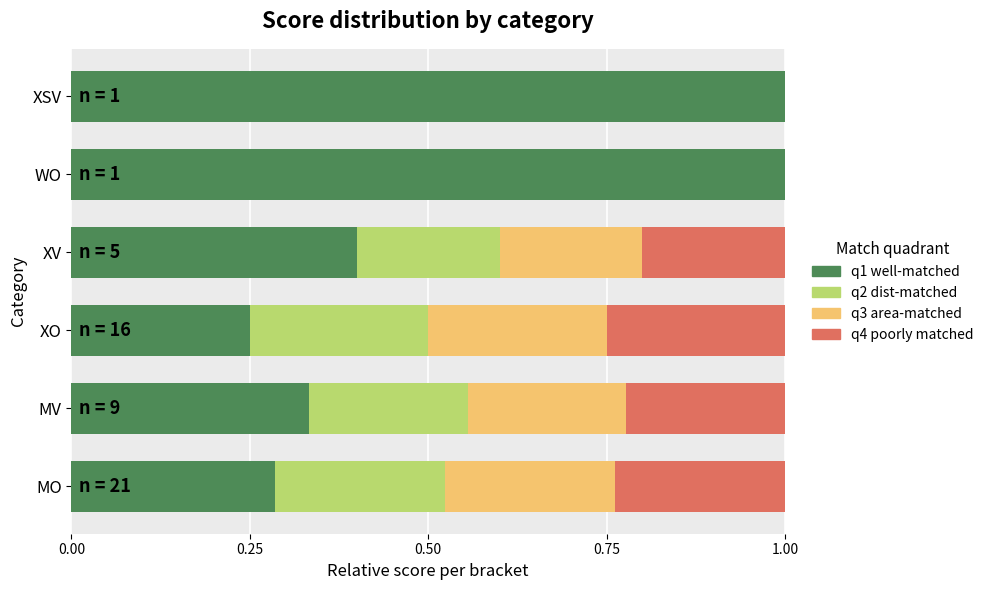

What is the total value across all series at XO?

1.0